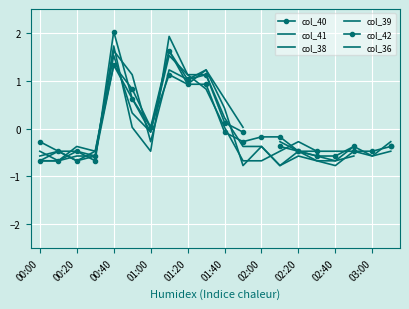

At which label does col_41 first exceed 0?

00:40